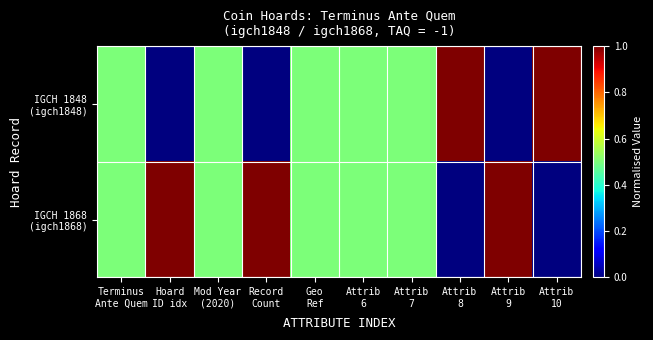

List the series in order of their peak value, lowest first.

IGCH 1848 (igch1848), IGCH 1868 (igch1868)